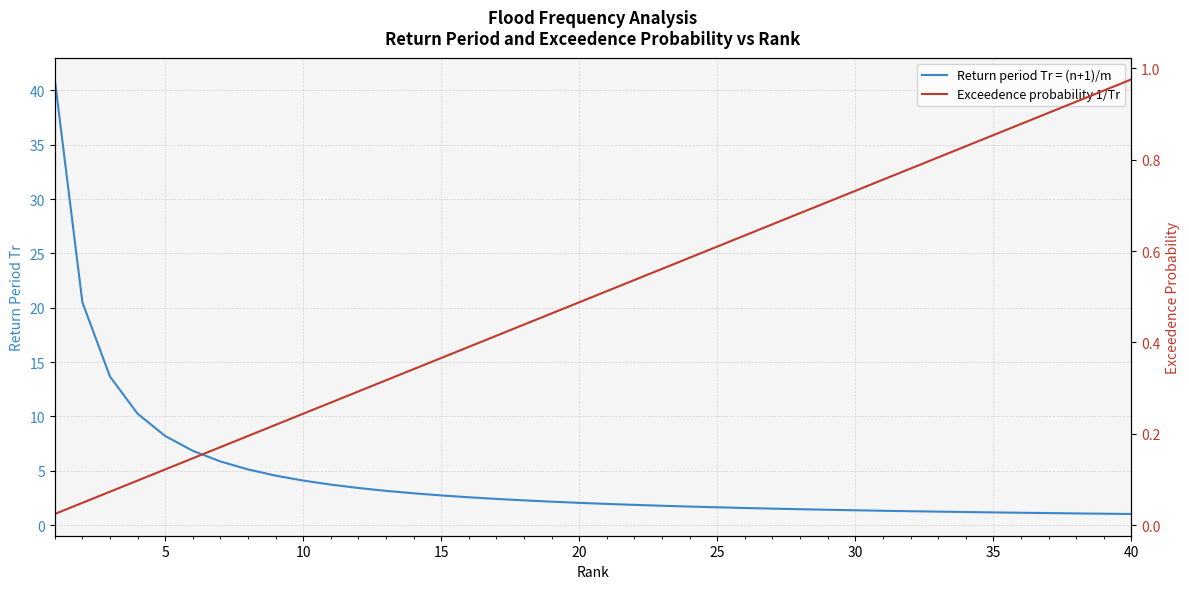

Reading left to right, transcribe all the data shown in this chart.

Return period Tr = (n+1)/m: 41.0	20.5	13.7	10.2	8.2	6.8	5.9	5.1	4.6	4.1	3.7	3.4	3.2	2.9	2.7	2.6	2.4	2.3	2.2	2.0	2.0	1.9	1.8	1.7	1.6	1.6	1.5	1.5	1.4	1.4	1.3	1.3	1.2	1.2	1.2	1.1	1.1	1.1	1.1	1.0
Exceedence probability 1/Tr: 0.0	0.0	0.1	0.1	0.1	0.1	0.2	0.2	0.2	0.2	0.3	0.3	0.3	0.3	0.4	0.4	0.4	0.4	0.5	0.5	0.5	0.5	0.6	0.6	0.6	0.6	0.7	0.7	0.7	0.7	0.8	0.8	0.8	0.8	0.9	0.9	0.9	0.9	1.0	1.0